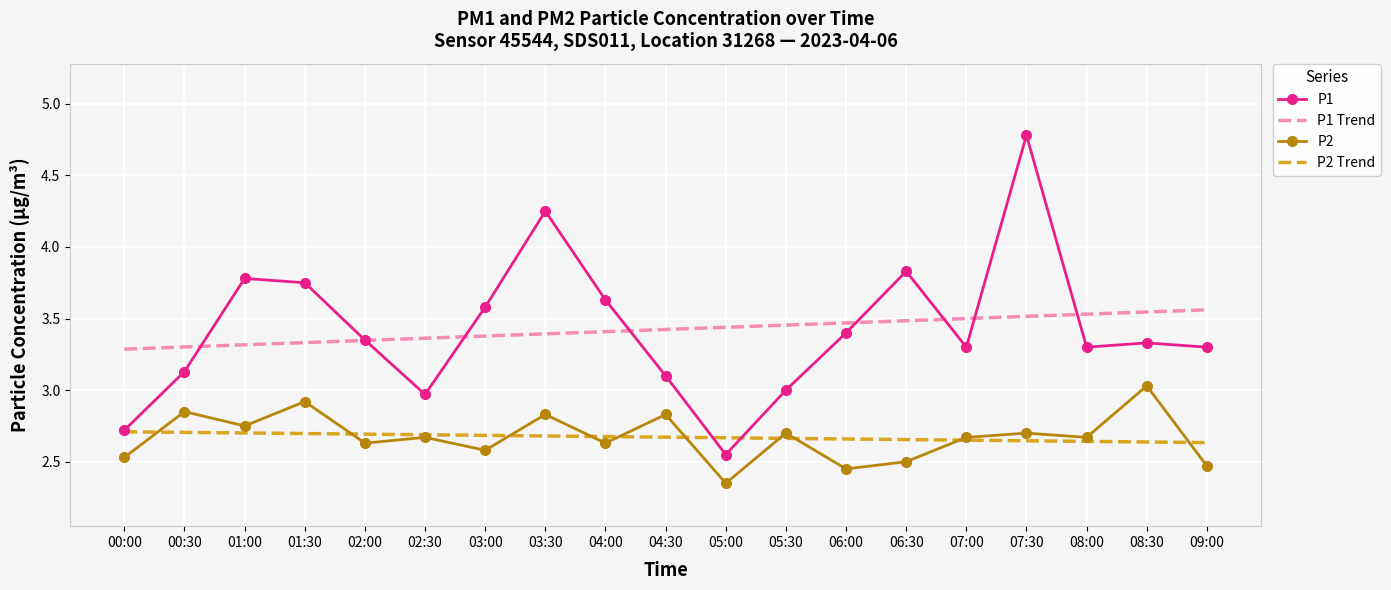

Rank the series at 01:30 from lowest to highest value.

P2 Trend, P2, P1 Trend, P1